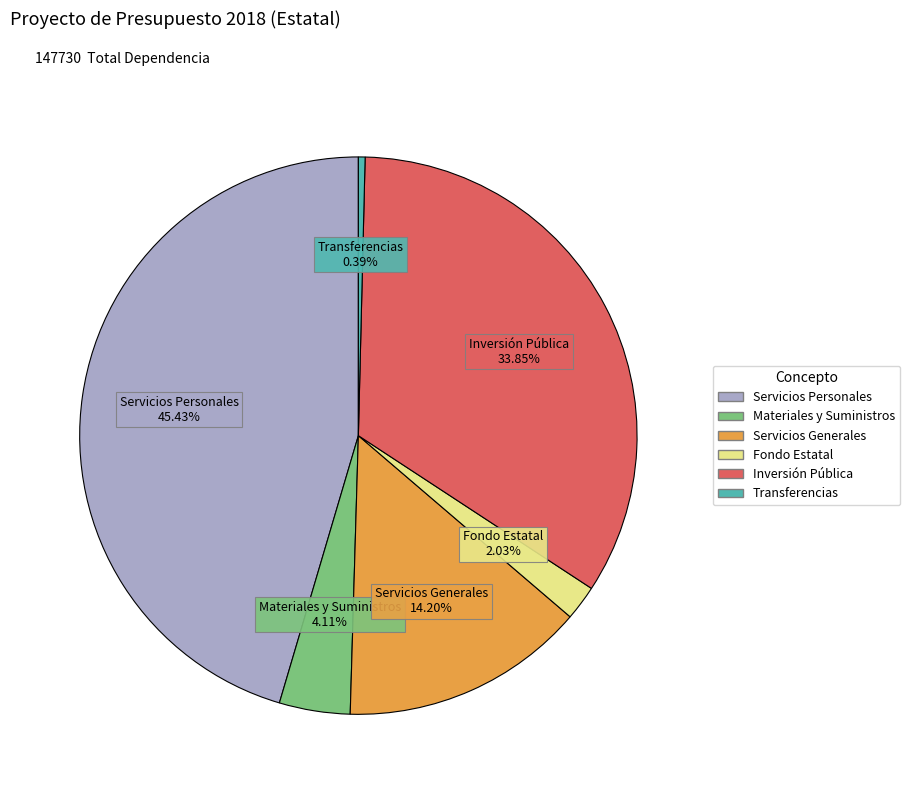

Is there a majority slice in this chart?

No